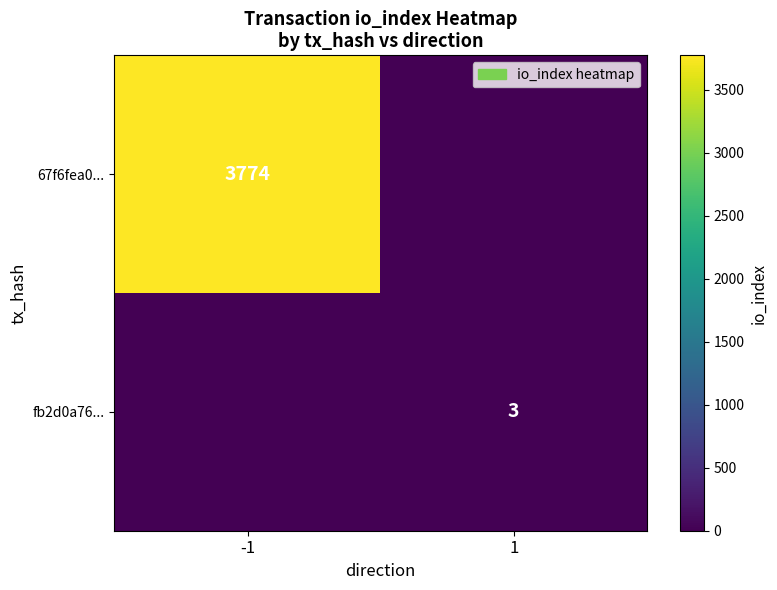

At how many categories does at least one series exceed 1721?

1